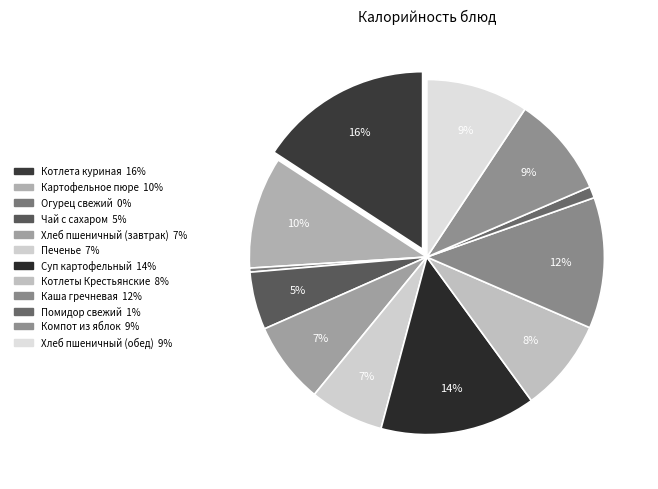

What is the largest slice in the pie chart?

Котлета куриная